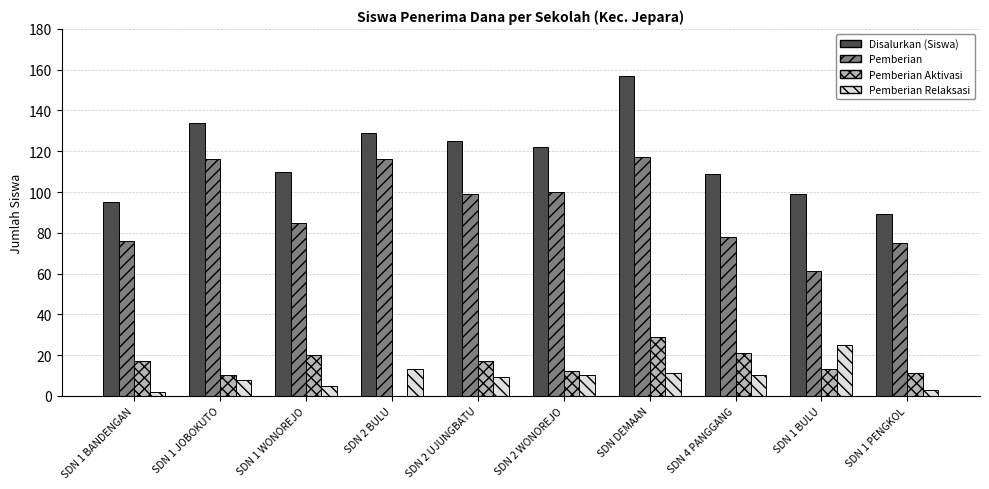

What is the sum of the Pemberian Relaksasi values at SDN 1 WONOREJO and SDN 1 PENGKOL?

8